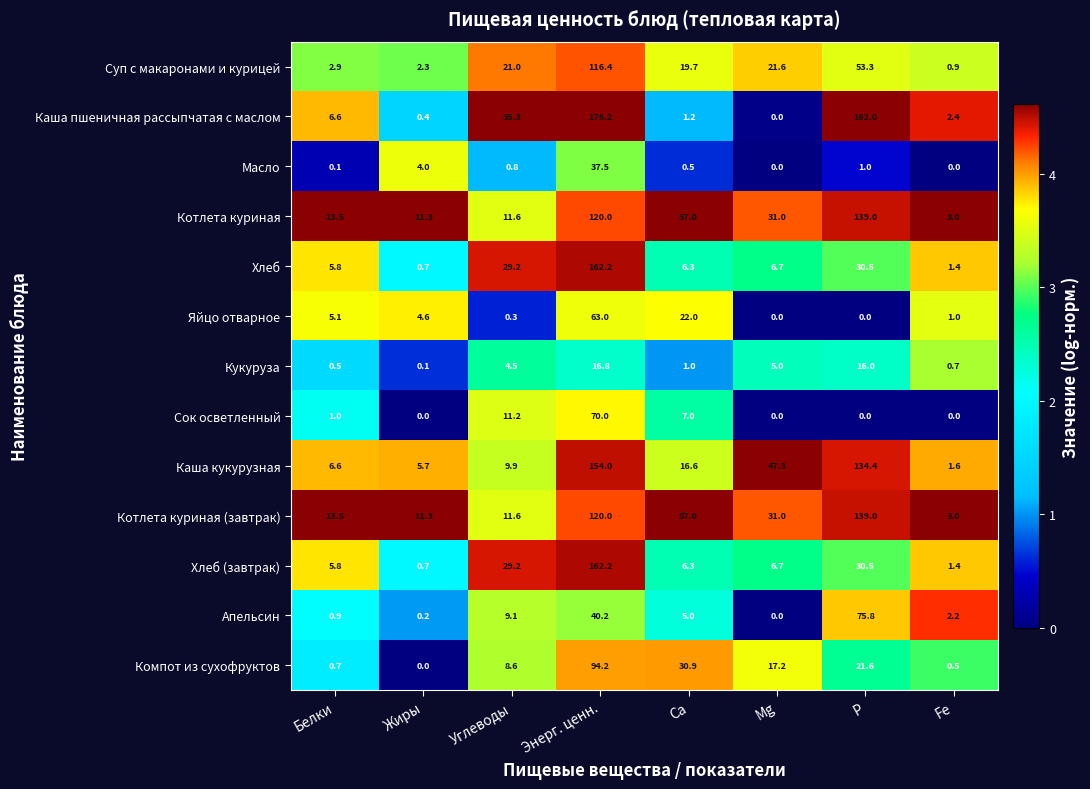

What value does the Котлета куриная series have at Энерг. ценн.?

120.0